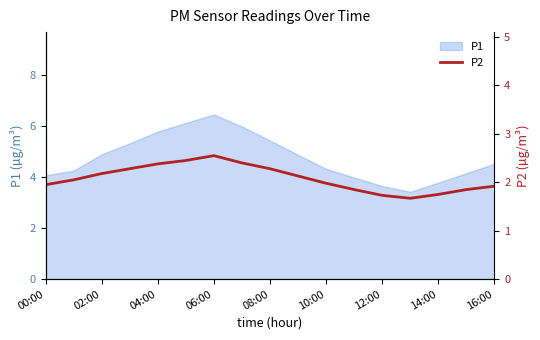

The value at 00:00 is 1.3. True or false?

False